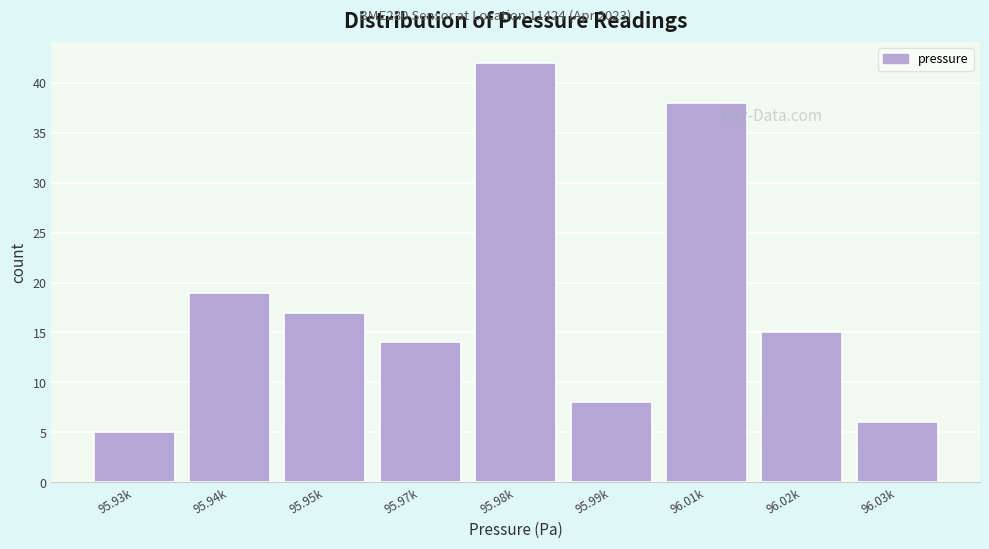

Reading left to right, extract all data points from this chart.

5	19	17	14	42	8	38	15	6